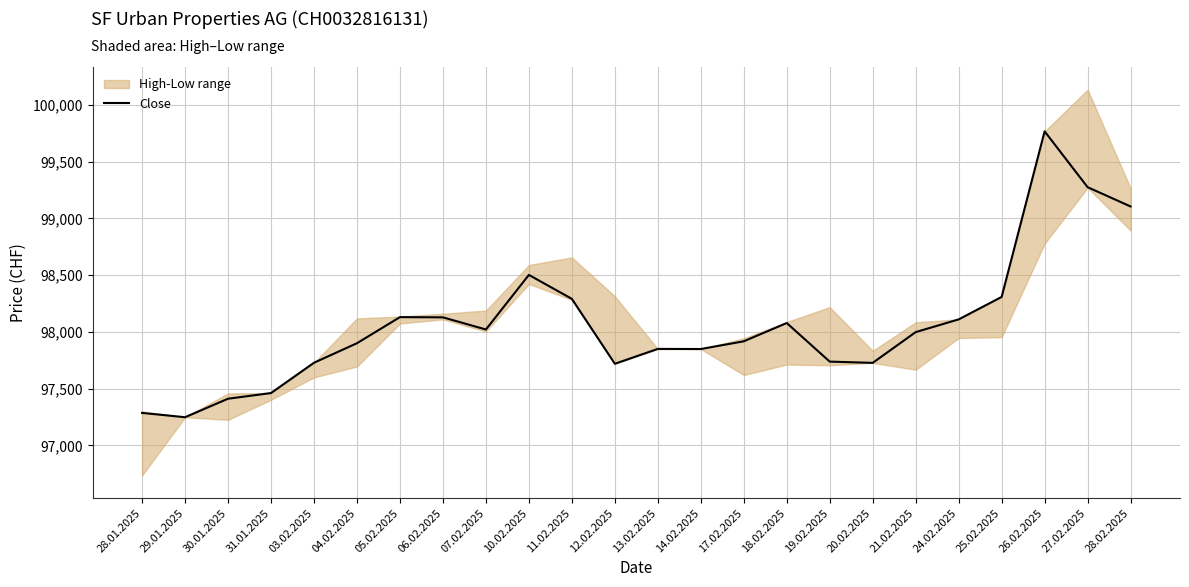

Approximately how many times larger is the value at 19.02.2025 compared to 13.02.2025?

1.0